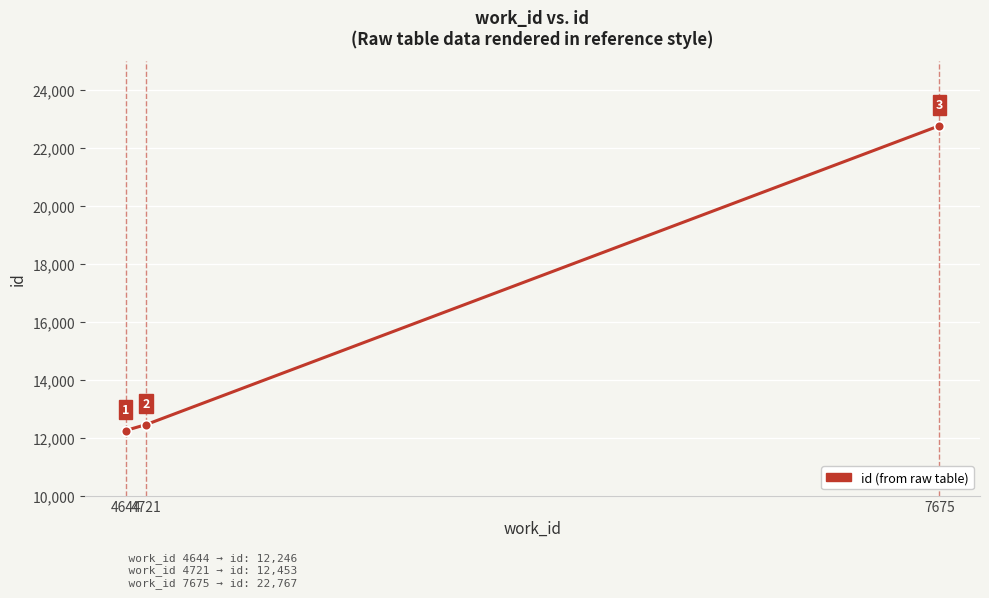

Reading left to right, transcribe all the data shown in this chart.

12246	12453	22767